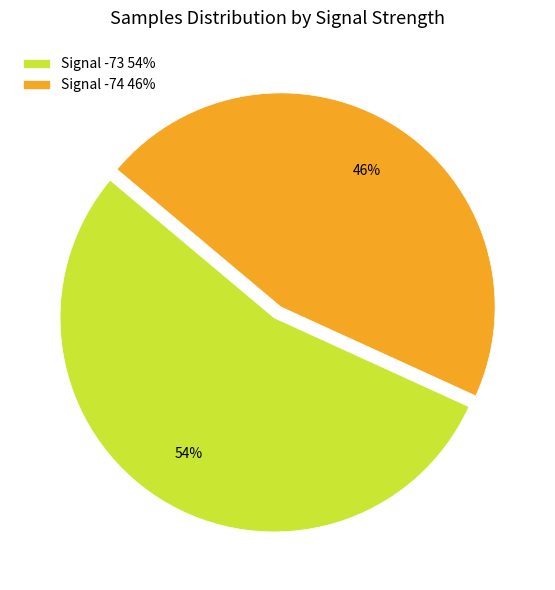

The Signal -73 54% slice represents 54% of the pie. True or false?

True